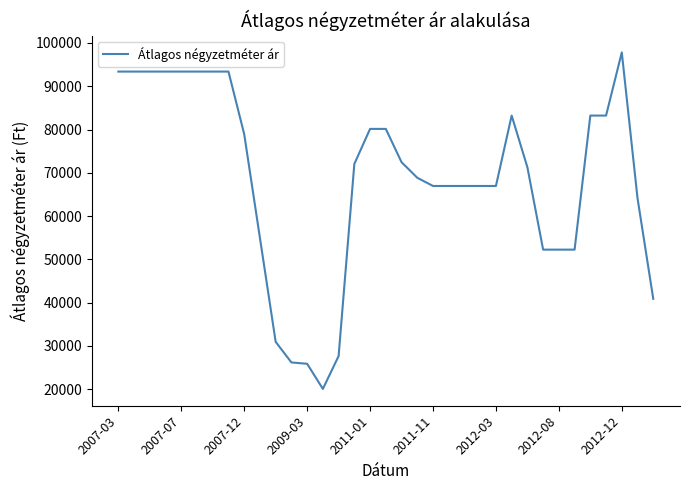

What is the minimum value shown in the chart?

20076